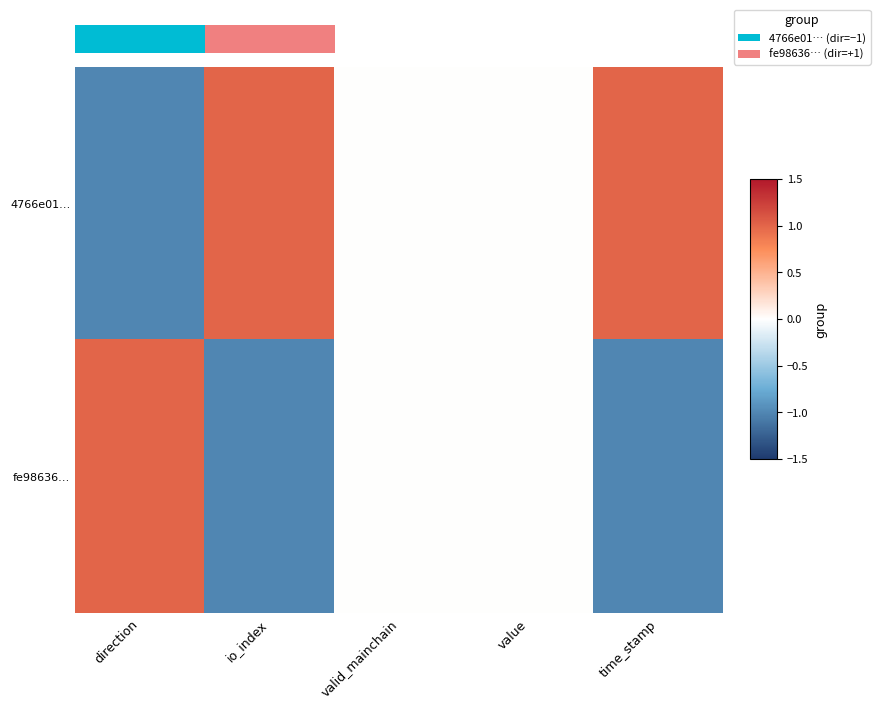

At how many categories does at least one series exceed 0?

3